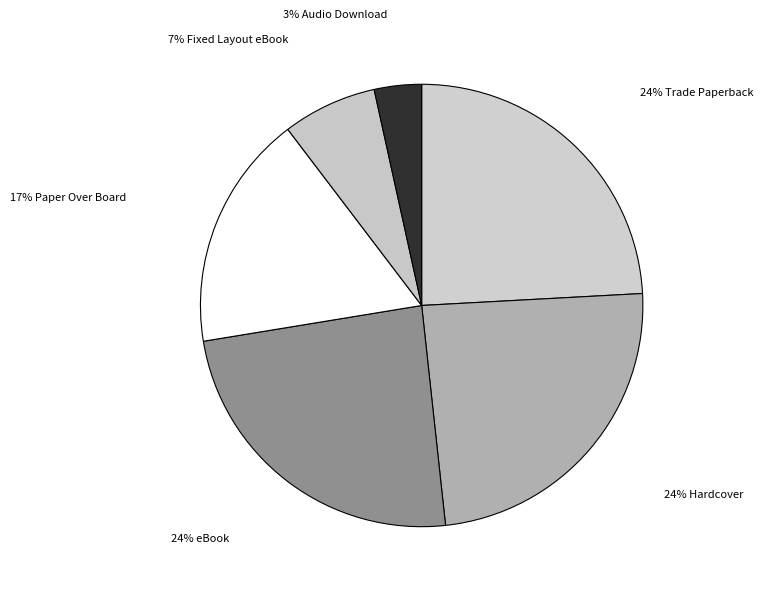

Rank the categories by value from highest to lowest.

Trade Paperback, Hardcover, eBook, Paper Over Board, Fixed Layout eBook, Audio Download